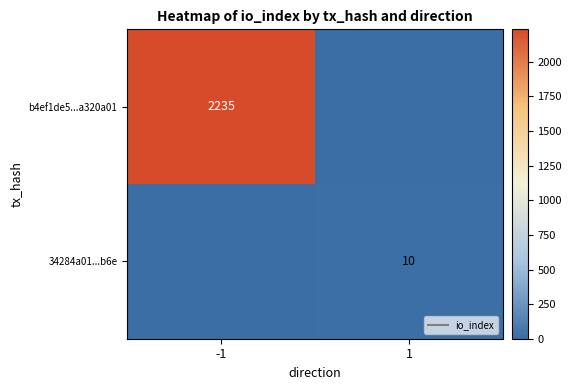

Which series changed the most between -1 and 1?

b4ef1de5...a320a01